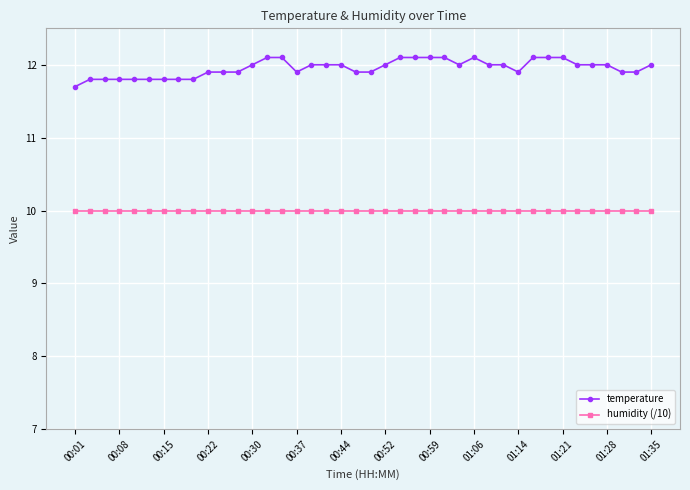

Which series has the widest spread of values?

temperature